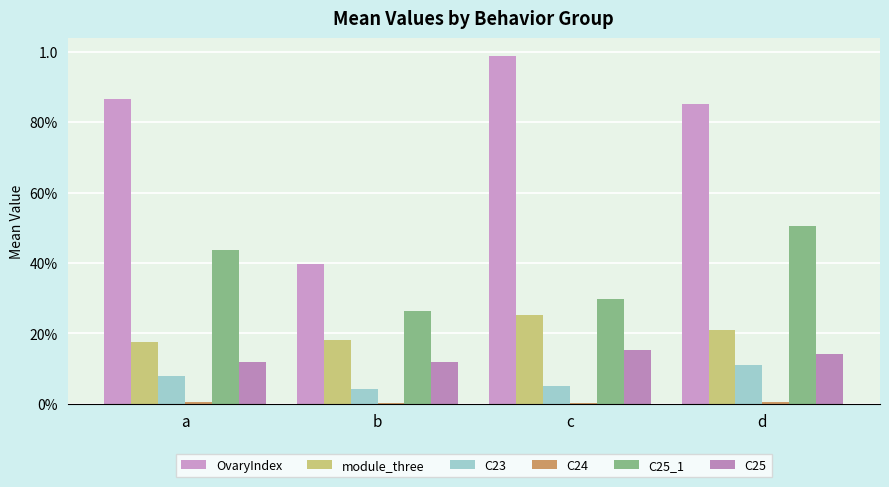

Where is C25_1 nearest to the value 0?

b